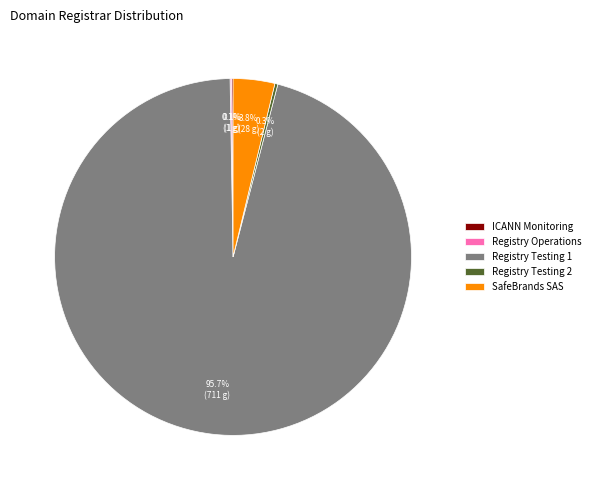

Is Registry Testing 1 the majority of the pie?

Yes